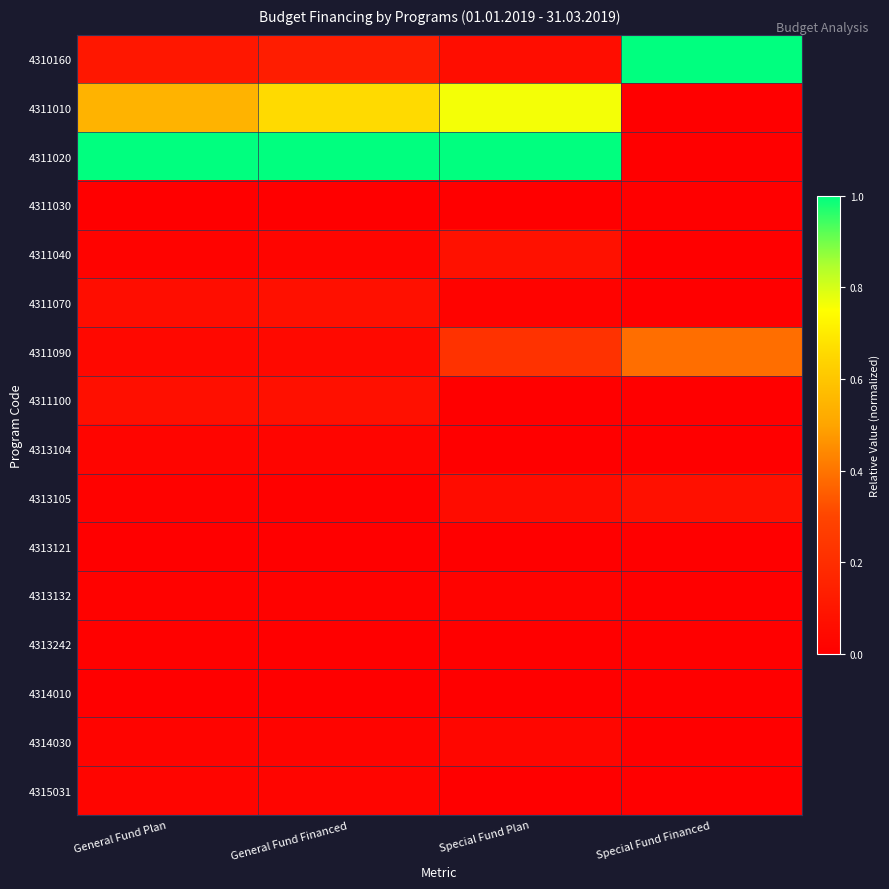

How many data points does each series have?

4